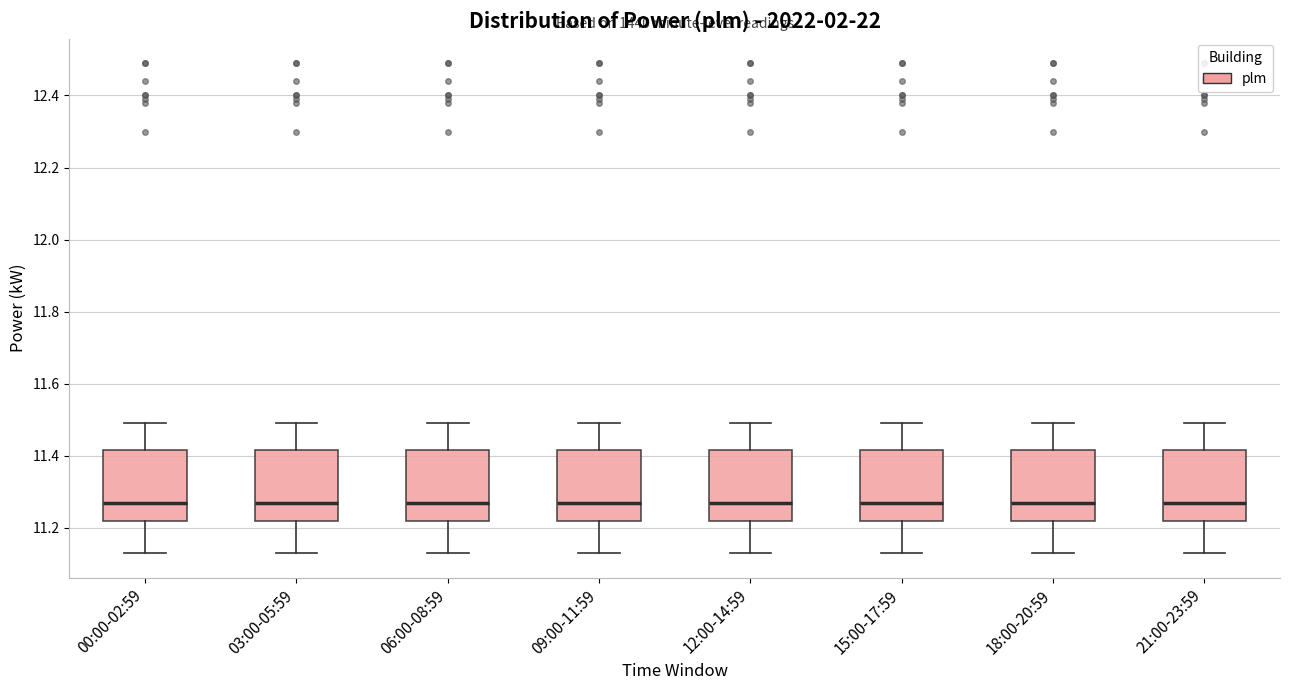

Reading left to right, transcribe this box plot: for each box, give where its median line is, the range the box spans, and where its two whiskers end, as read against the y-axis. The values are not printed on the chart, so give them approximately, as read against the axis.

00:00-02:59: median 11.28, box 11.22 to 11.42, whiskers 11.14 to 11.50
03:00-05:59: median 11.28, box 11.22 to 11.42, whiskers 11.14 to 11.50
06:00-08:59: median 11.28, box 11.22 to 11.42, whiskers 11.14 to 11.50
09:00-11:59: median 11.28, box 11.22 to 11.42, whiskers 11.14 to 11.50
12:00-14:59: median 11.28, box 11.22 to 11.42, whiskers 11.14 to 11.50
15:00-17:59: median 11.28, box 11.22 to 11.42, whiskers 11.14 to 11.50
18:00-20:59: median 11.28, box 11.22 to 11.42, whiskers 11.14 to 11.50
21:00-23:59: median 11.28, box 11.22 to 11.42, whiskers 11.14 to 11.50